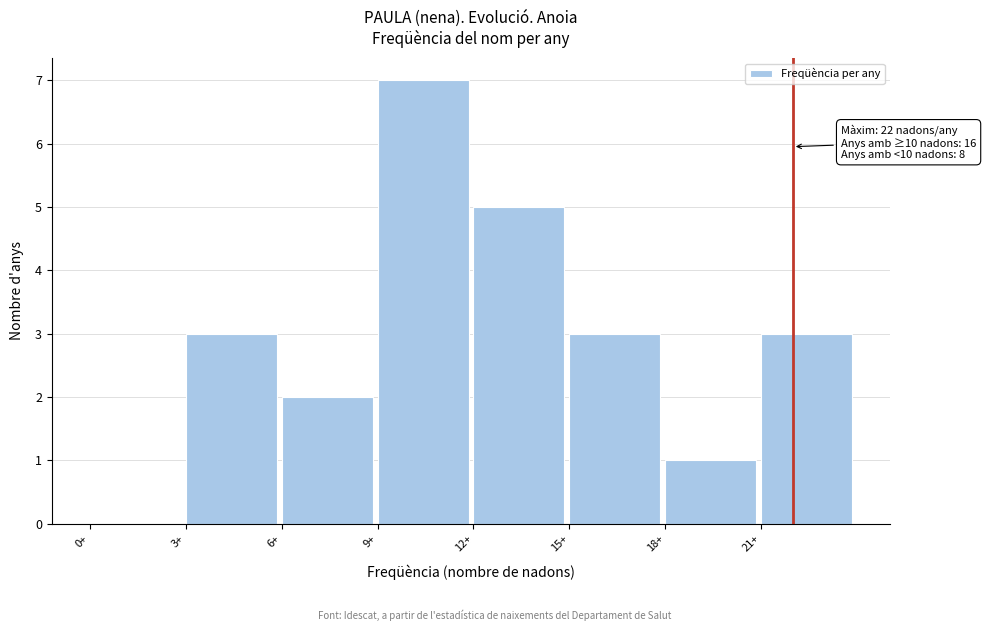

Over which range of the x-axis is the bar tallest?

9 to 12